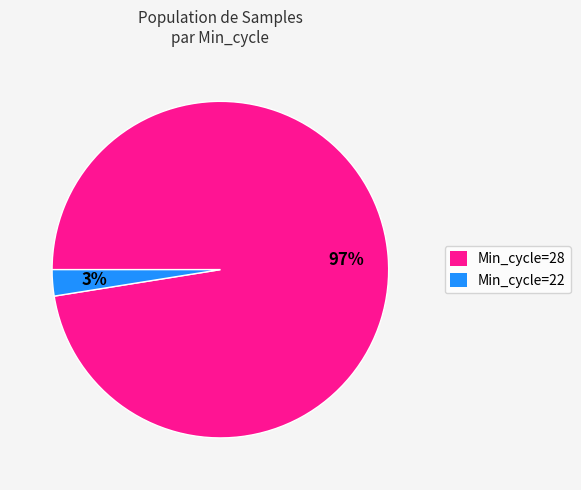

Is there a majority slice in this chart?

Yes